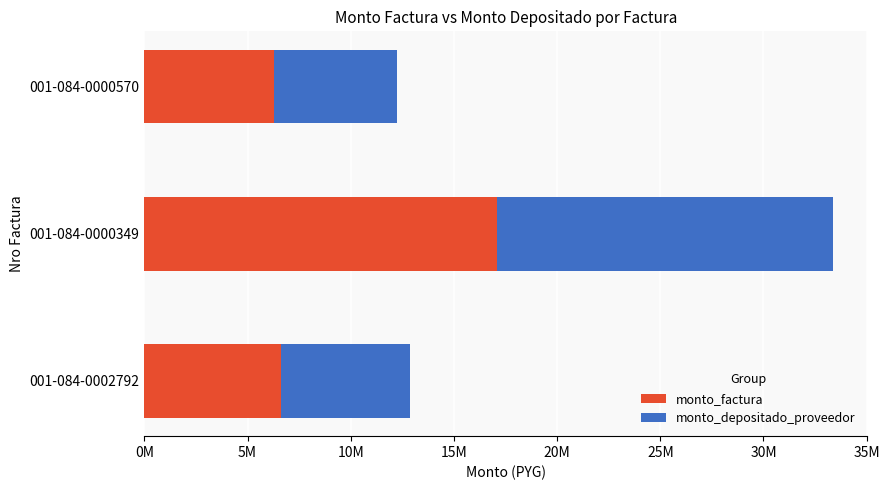

What are all the series names shown in the legend?

monto_factura, monto_depositado_proveedor